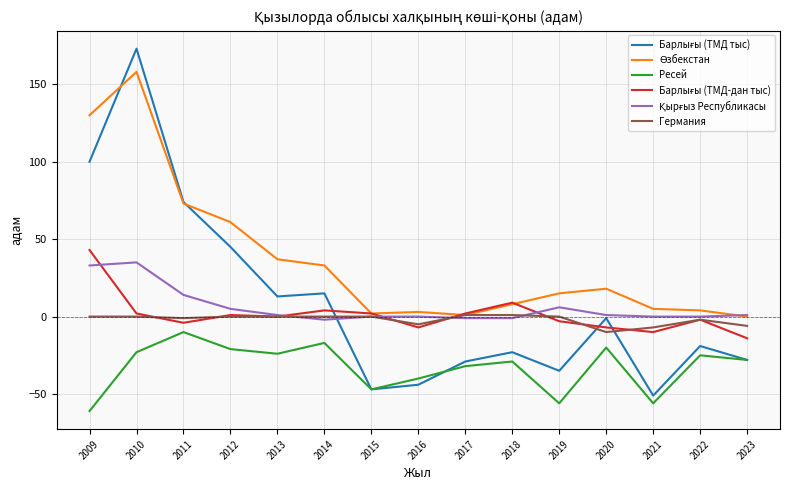

At which category is the sum across all series the highest?

2010